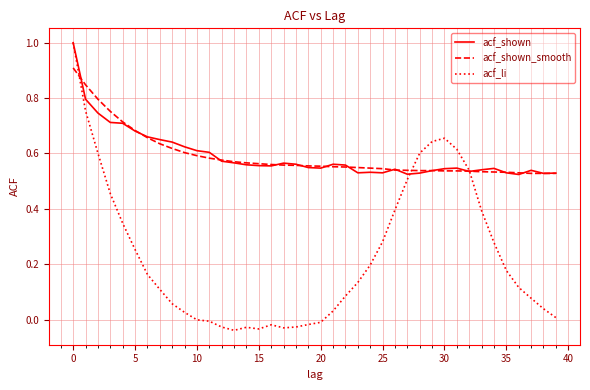

What is the maximum value shown in the chart?

1.0